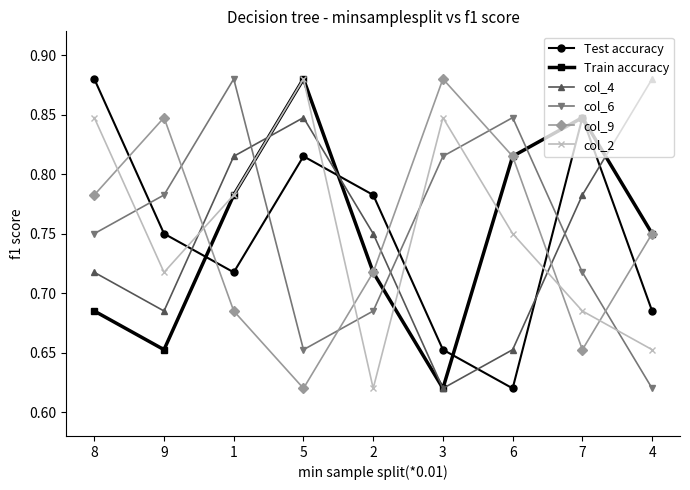

Does the chart display data point markers on the line(s)?

Yes